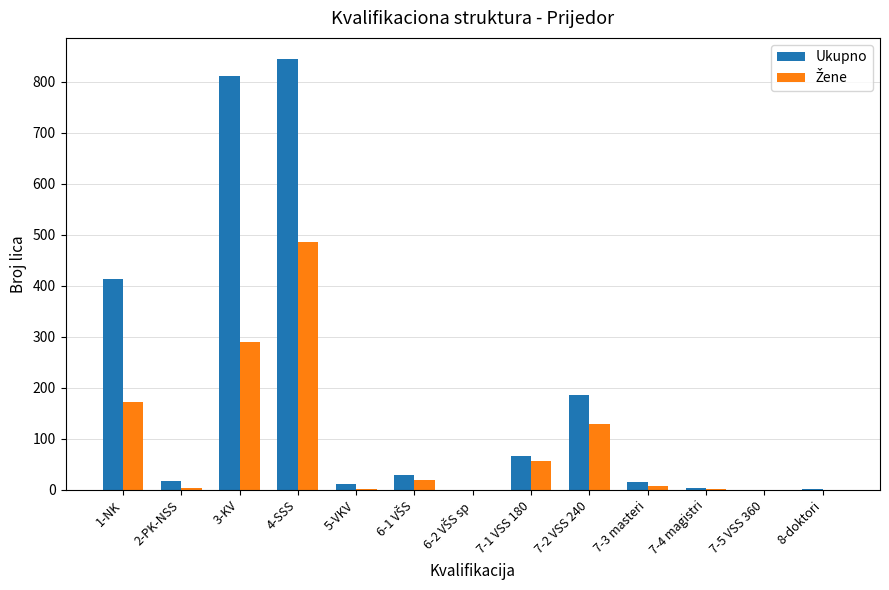

What is the sum of all Ukupno values?

2398